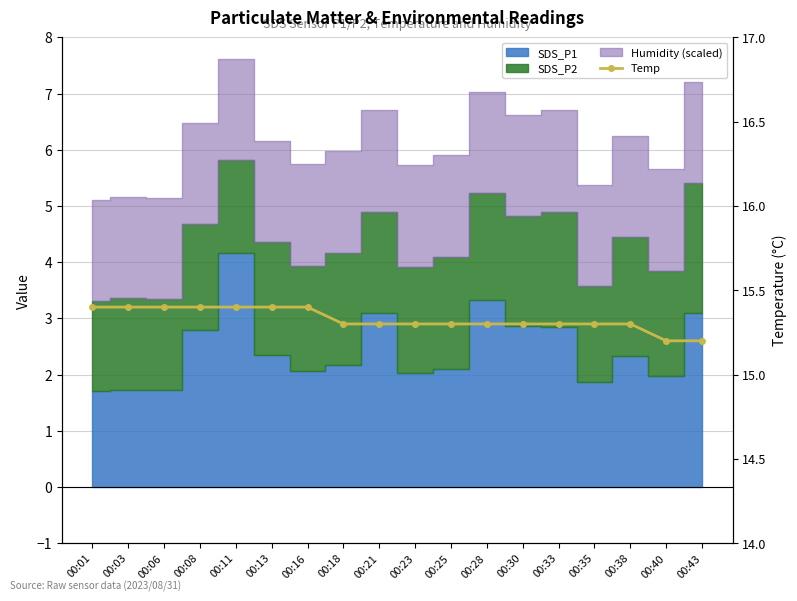

Reading right to left, list all the values displayed in this chart.

00:43=15.2	00:40=15.2	00:38=15.3	00:35=15.3	00:33=15.3	00:30=15.3	00:28=15.3	00:25=15.3	00:23=15.3	00:21=15.3	00:18=15.3	00:16=15.4	00:13=15.4	00:11=15.4	00:08=15.4	00:06=15.4	00:03=15.4	00:01=15.4